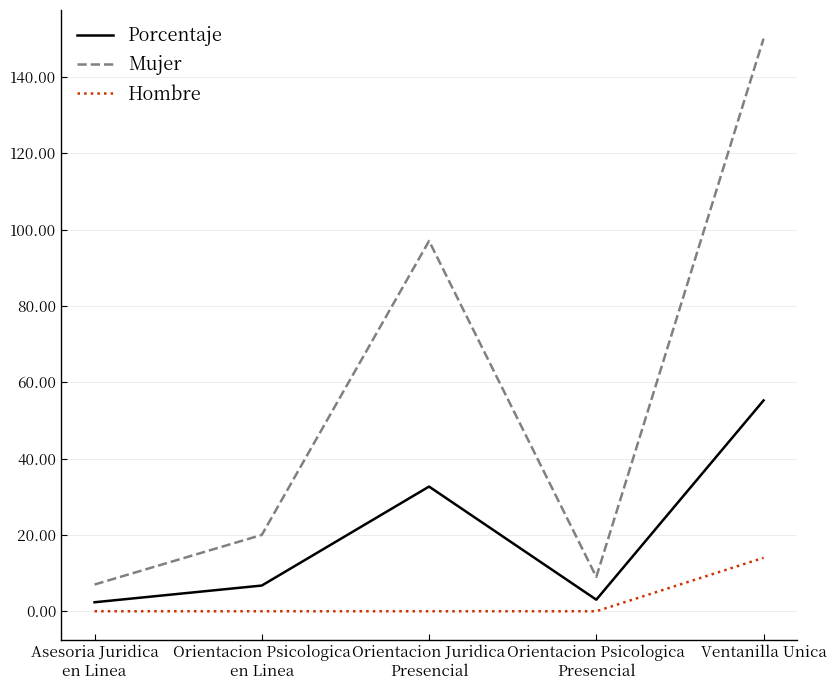

True or false: Mujer and Porcentaje cross at least once.

False